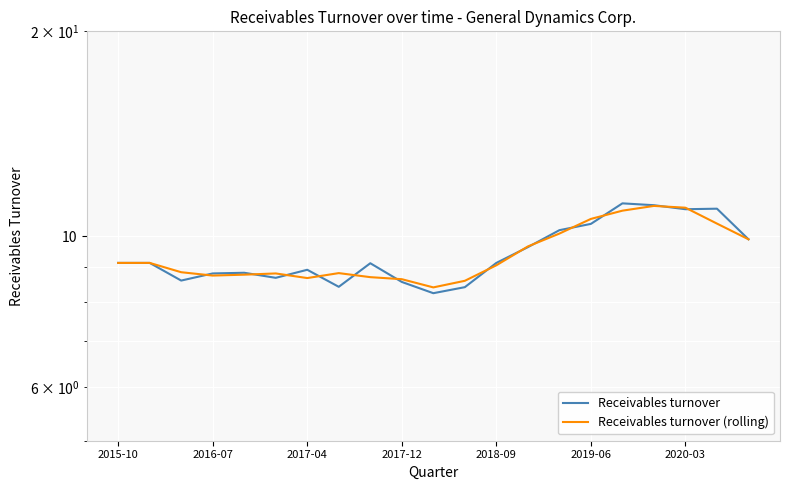

Which series has the widest spread of values?

Receivables turnover